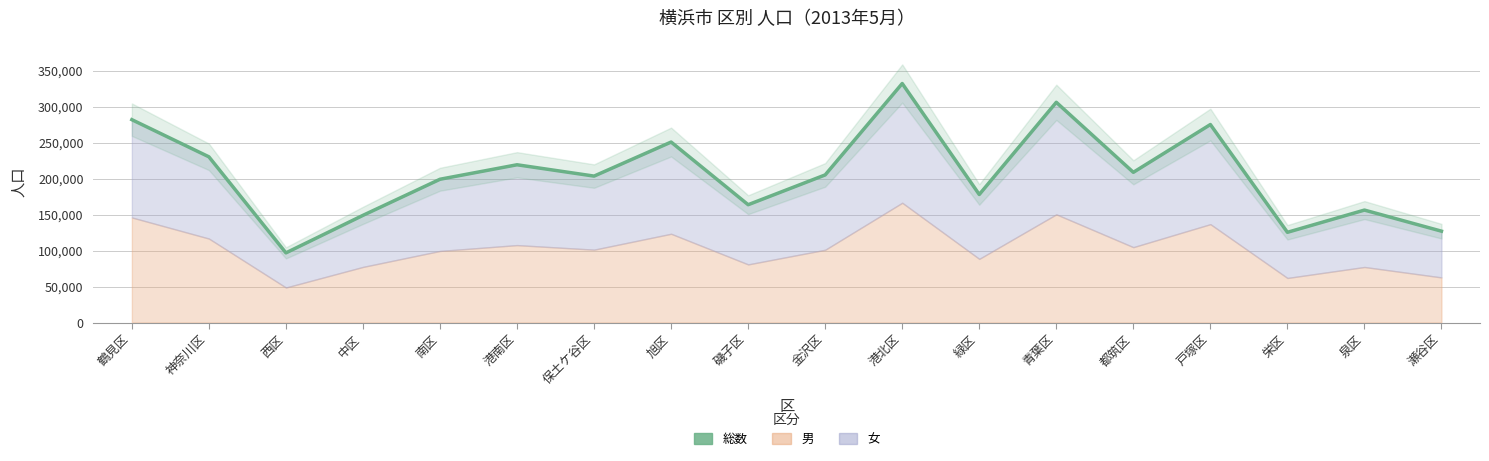

Which has a higher value, 南区 or 都筑区?

都筑区